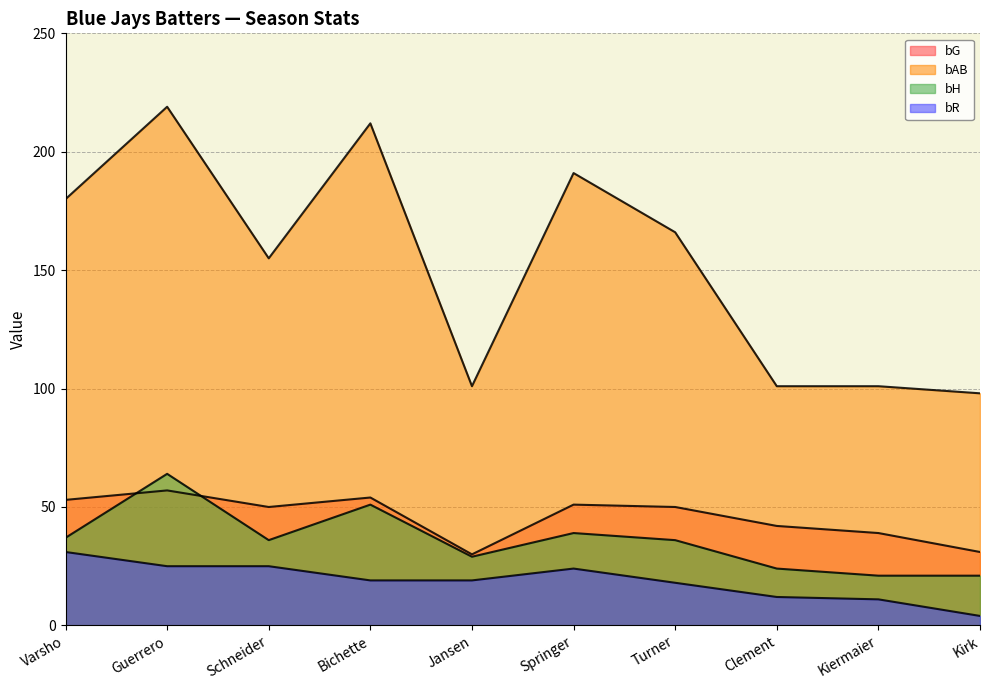

What are all the series names shown in the legend?

bG, bAB, bH, bR